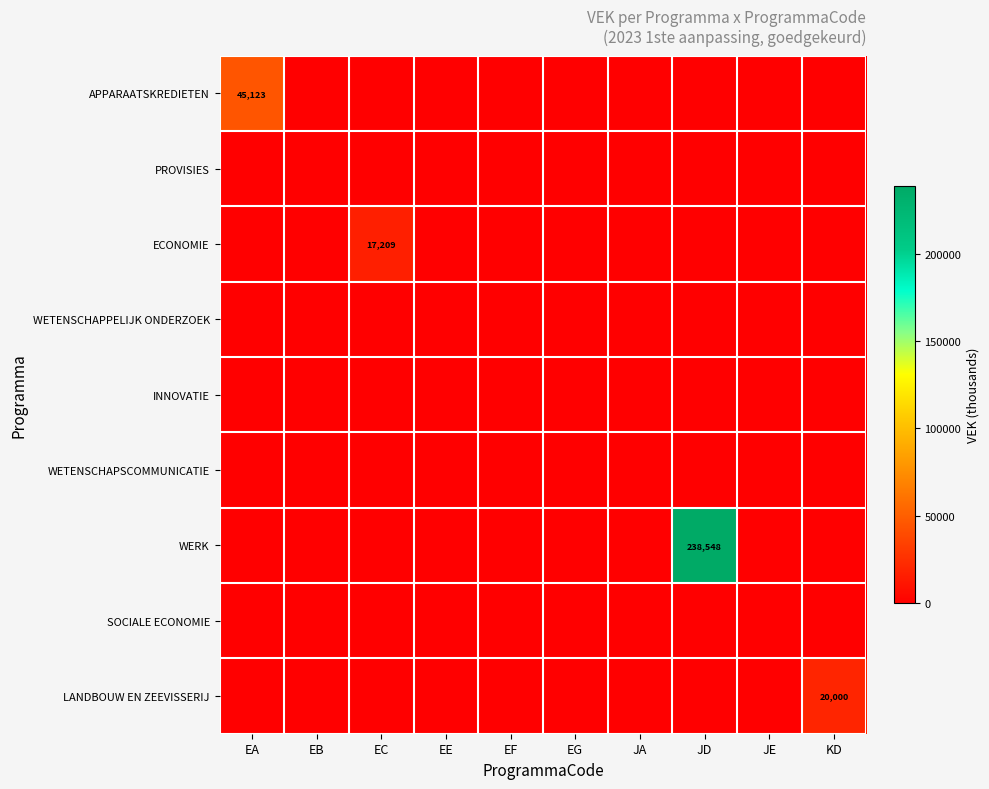

At how many categories does at least one series exceed 105392?

1